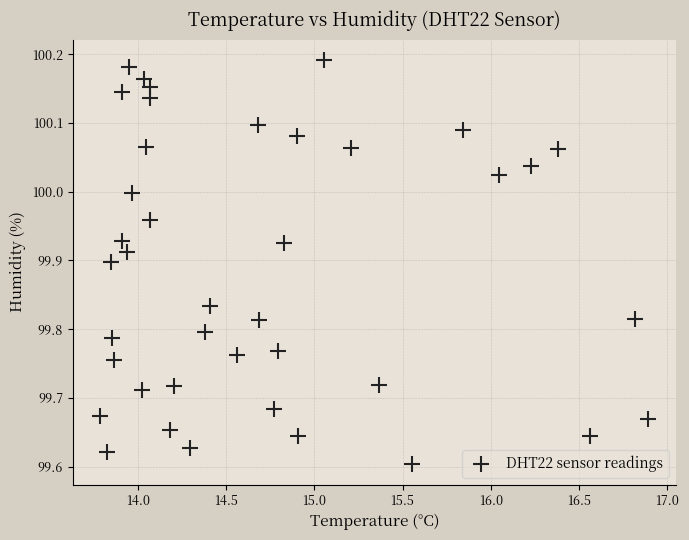

What is the range of Y values (max minus min)?

0.6